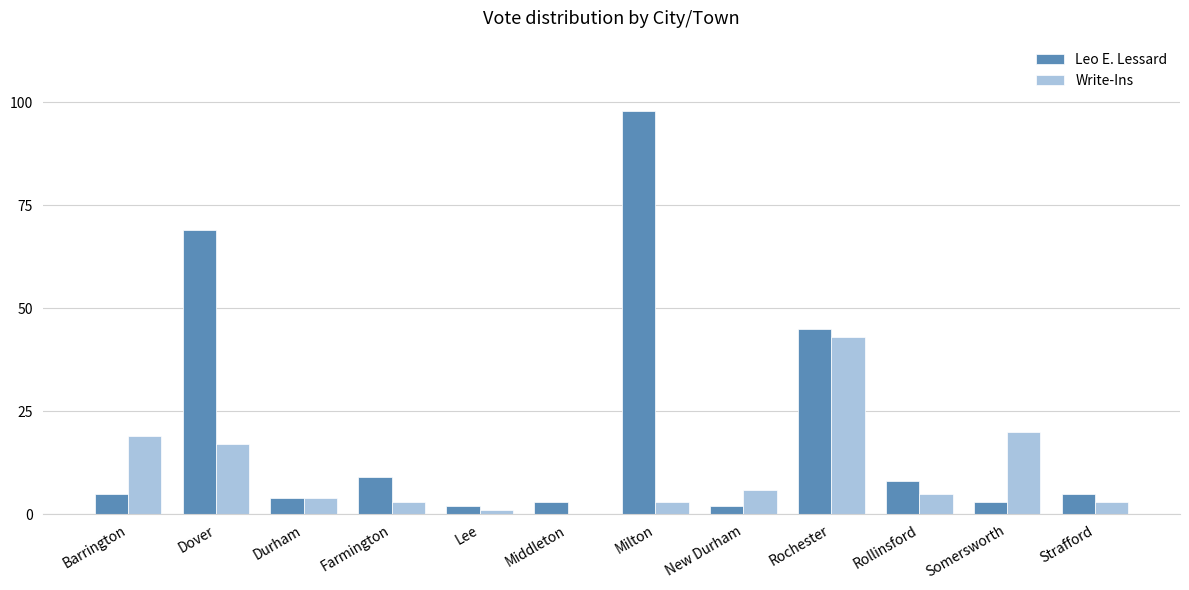

At which category is the sum across all series the highest?

Milton